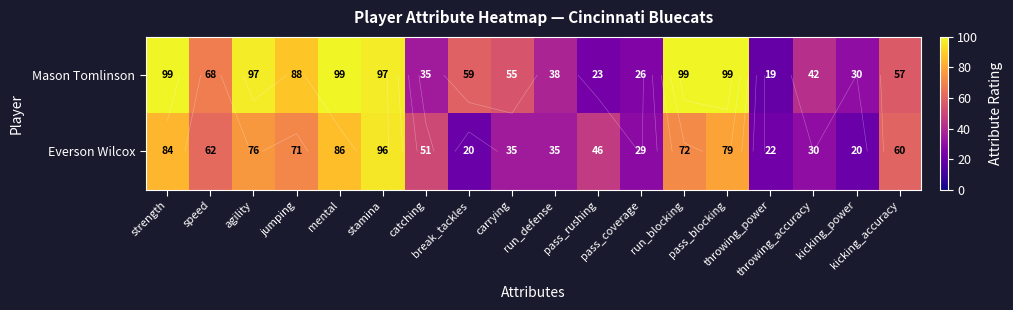

What is the highest value of the Everson Wilcox series?

96